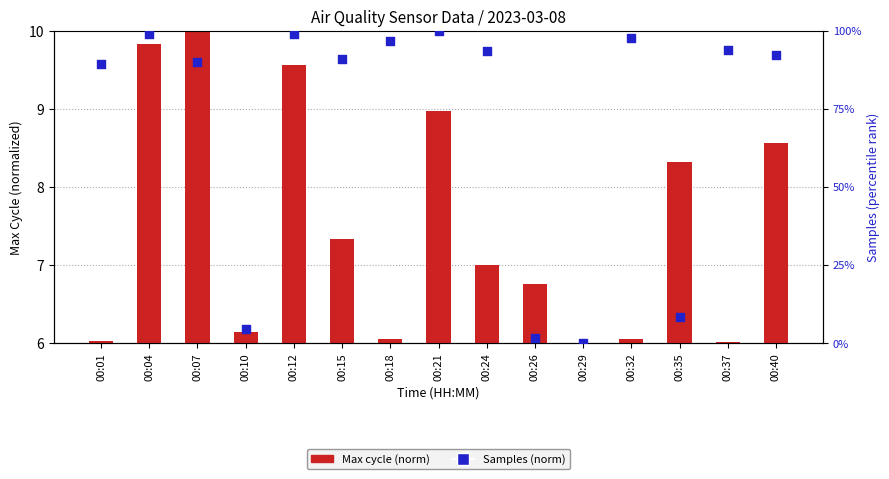

What is the change in value from 00:24 to 00:26?

-91.9